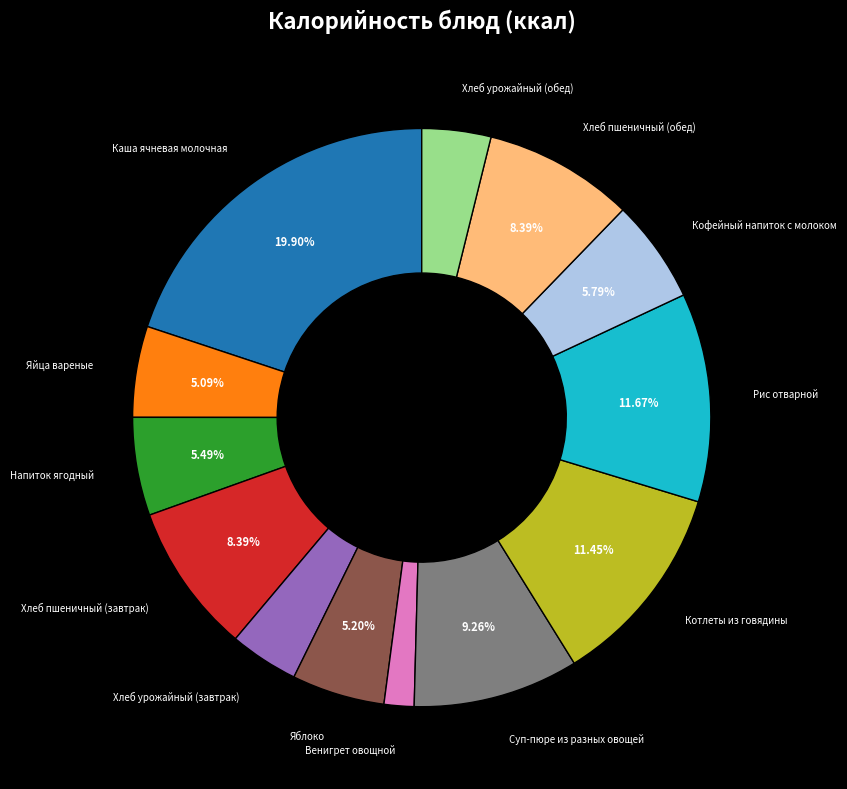

True or false: Кофейный напиток с молоком accounts for 1% of the total.

False